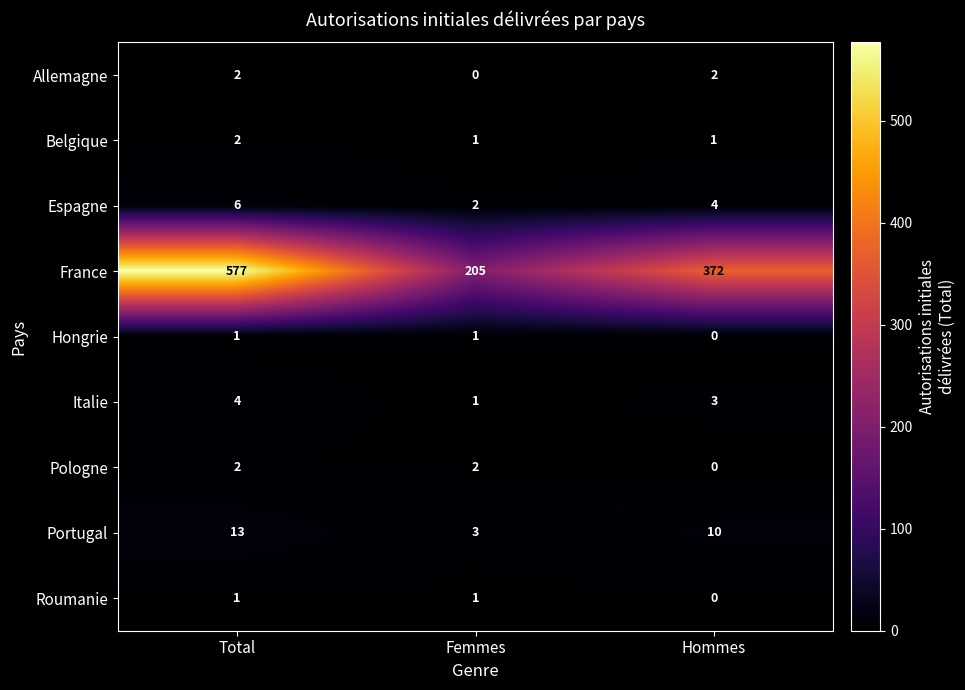

Reading left to right, list all the values displayed in this chart.

Allemagne: Total=2	Femmes=0	Hommes=2
Belgique: Total=2	Femmes=1	Hommes=1
Espagne: Total=6	Femmes=2	Hommes=4
France: Total=577	Femmes=205	Hommes=372
Hongrie: Total=1	Femmes=1	Hommes=0
Italie: Total=4	Femmes=1	Hommes=3
Pologne: Total=2	Femmes=2	Hommes=0
Portugal: Total=13	Femmes=3	Hommes=10
Roumanie: Total=1	Femmes=1	Hommes=0